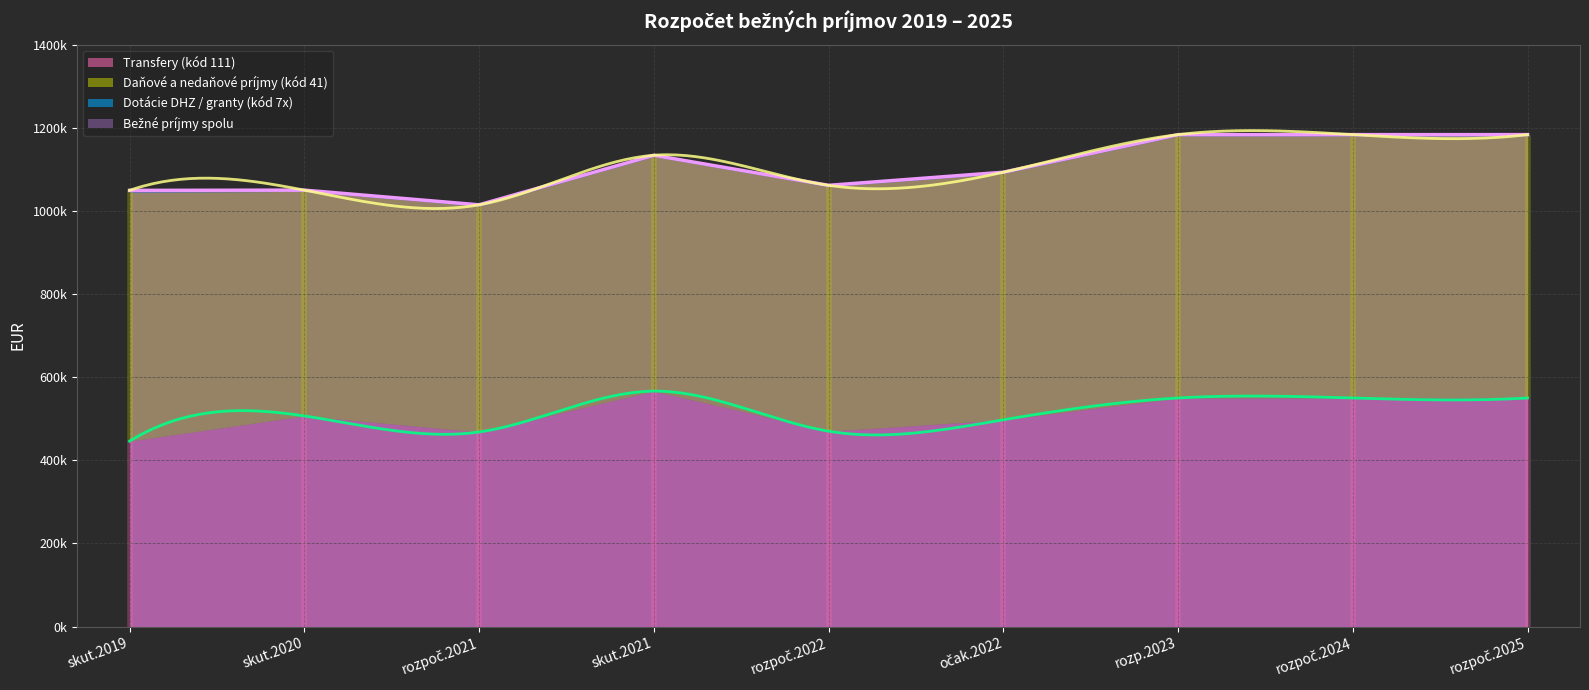

What position from the right is rozpoč.2022?

5